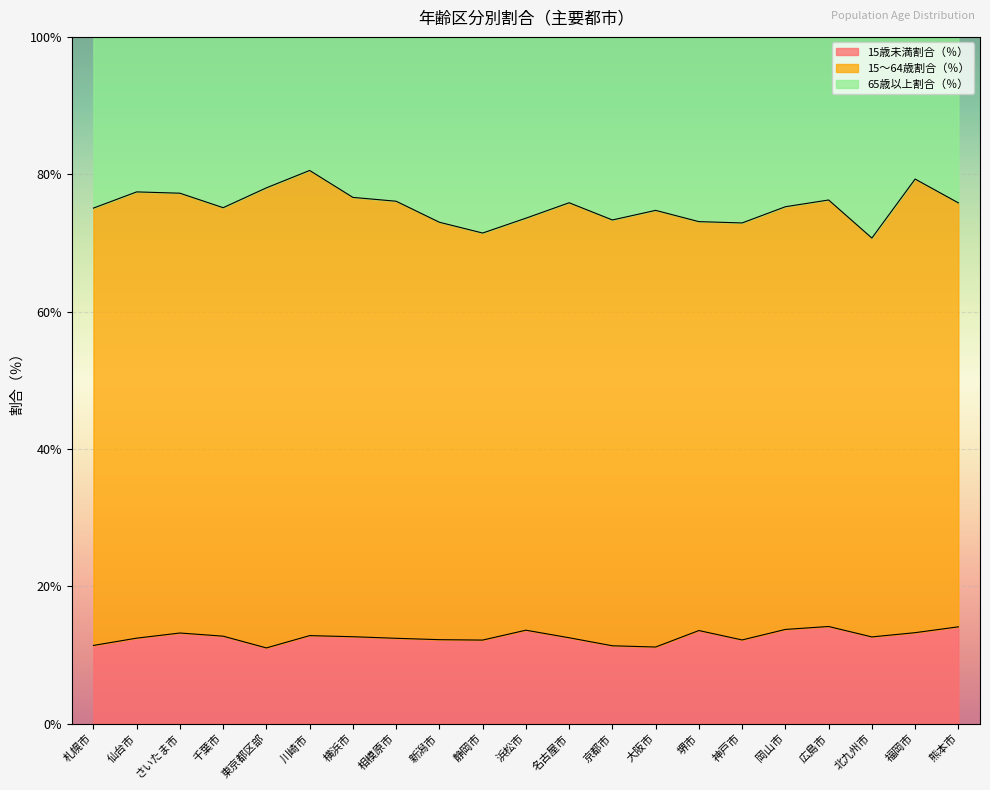

What is the total value across all series at さいたま市?

100.0